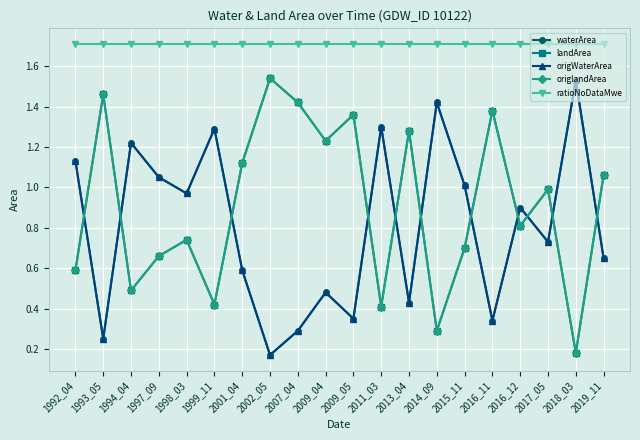

Does the chart have visible grid lines?

Yes